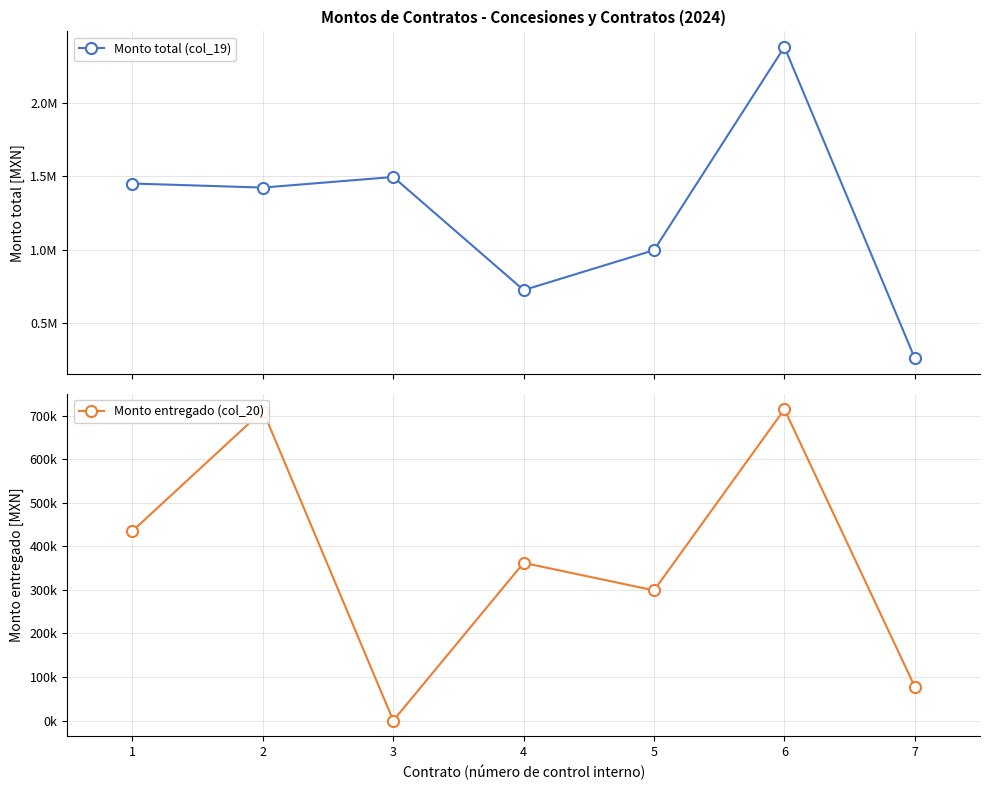

How many positive values does the Monto entregado (col_20) series have?

6